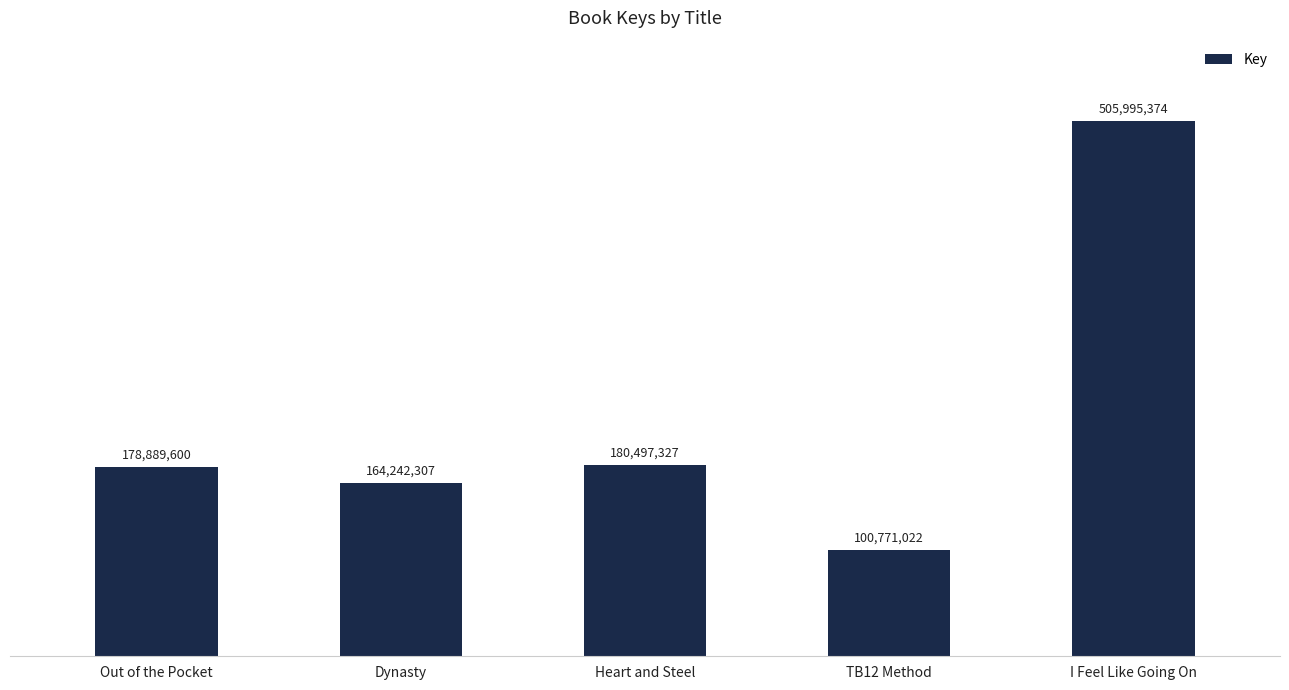

Are the bars horizontal?

No